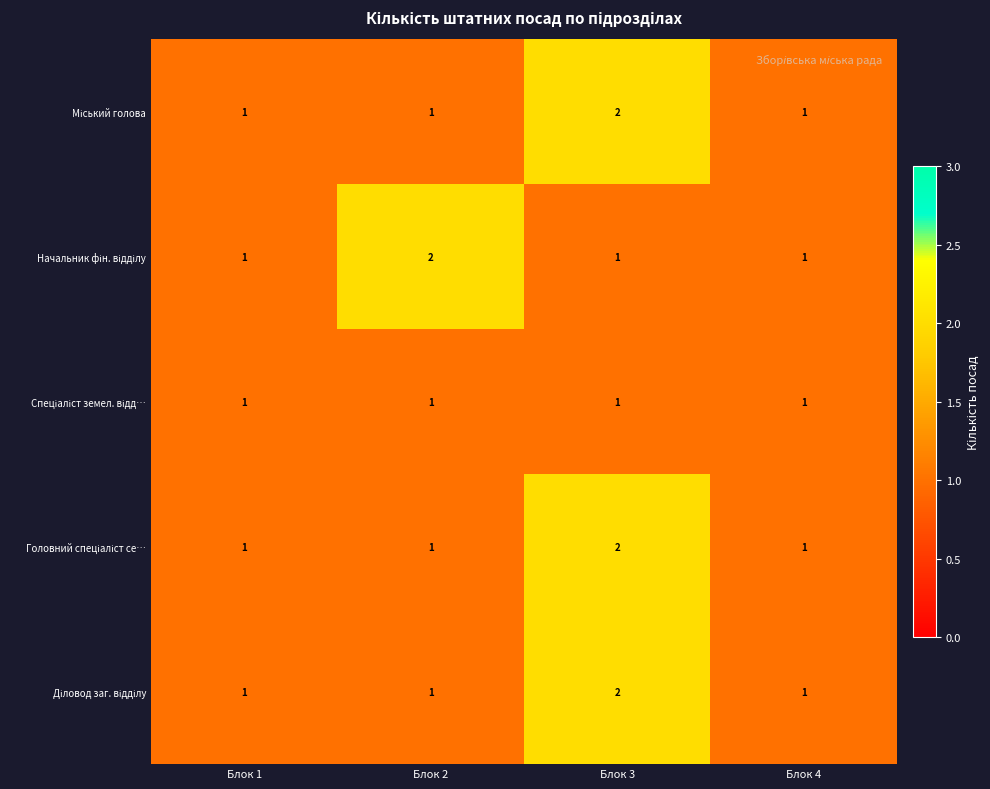

Count the number of data series in this chart.

5